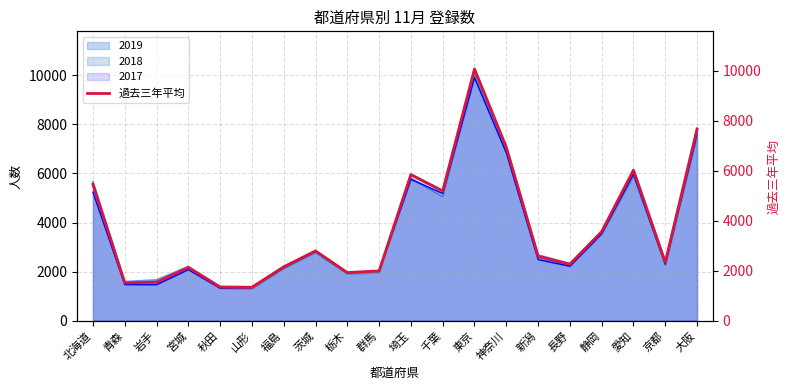

How many values are below 2578?

10